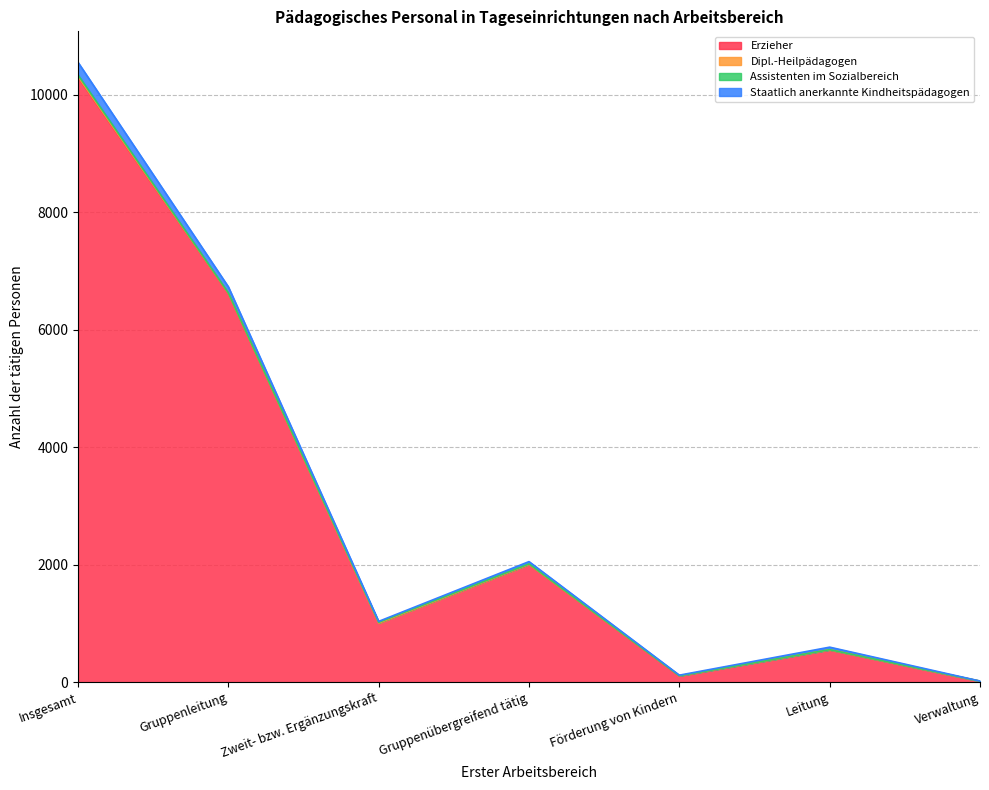

How many distinct data groups are displayed?

4